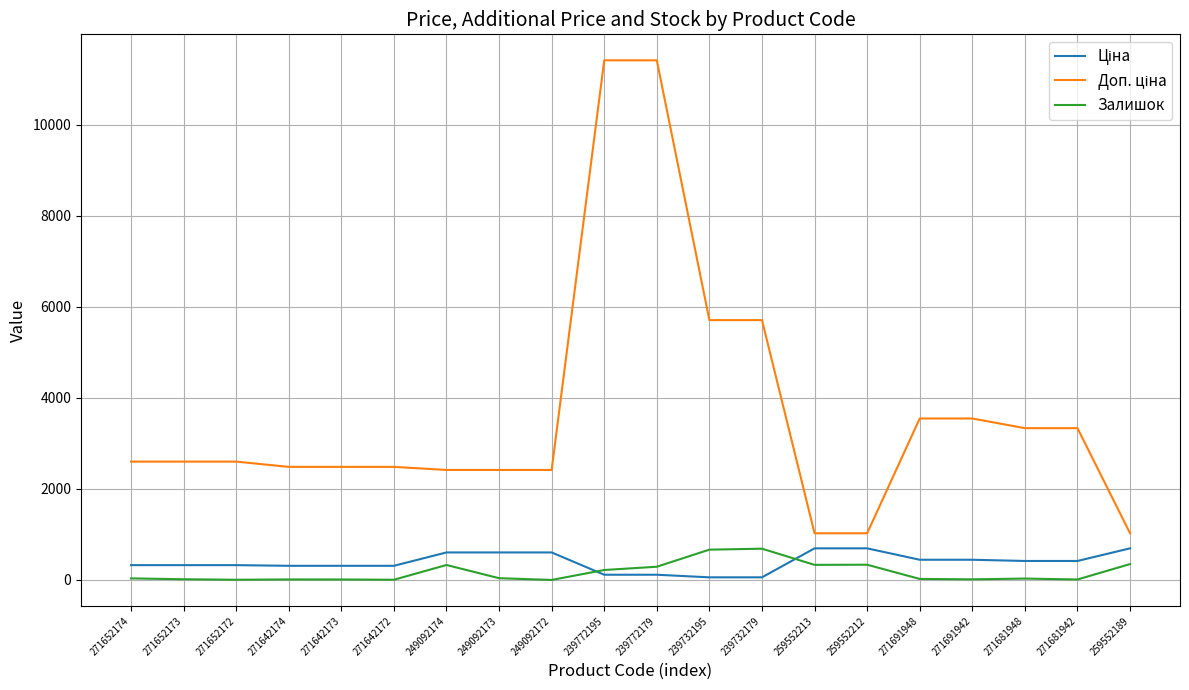

What is the greatest value displayed?

11410.0